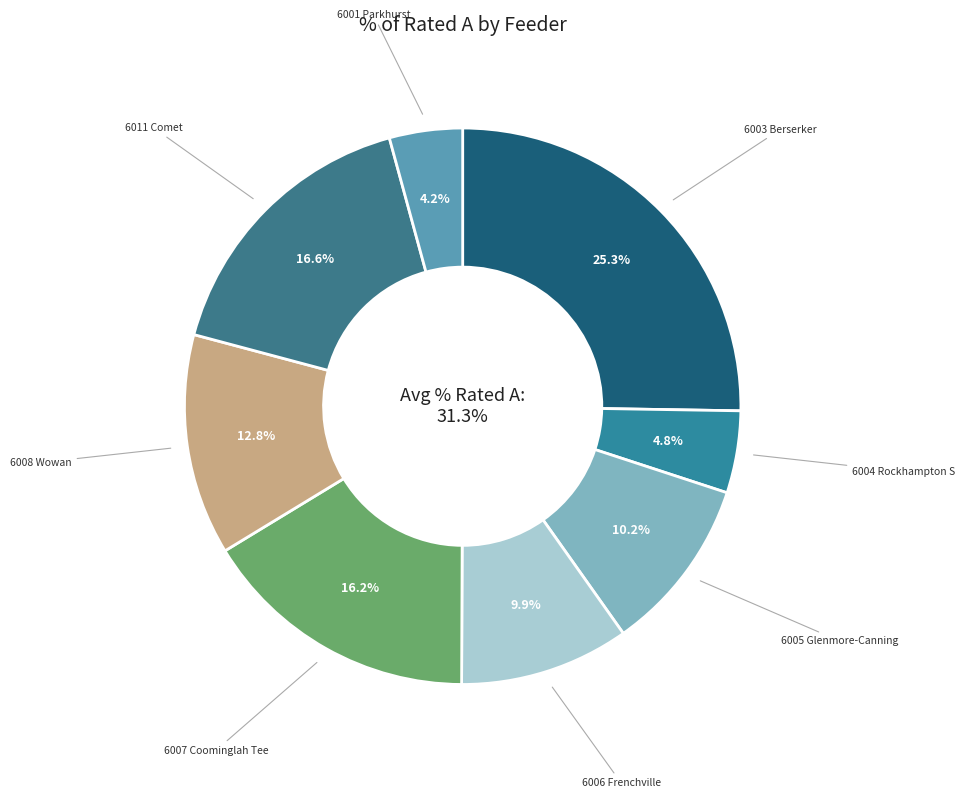

How many slices are in this pie chart?

8